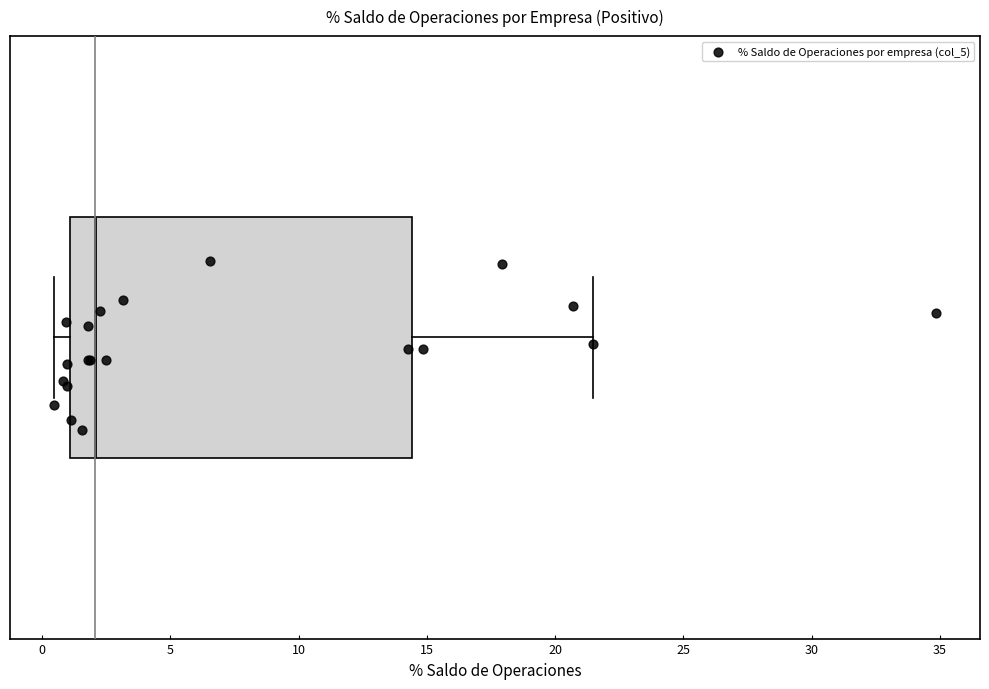

Transcribe this box plot: give where the median line is, the range the box spans, and where the two whiskers end, as read against the x-axis. The values are not printed on the chart, so give them approximately, as read against the axis.

median 2.0, box 1.0 to 14.5, whiskers 0.5 to 21.5